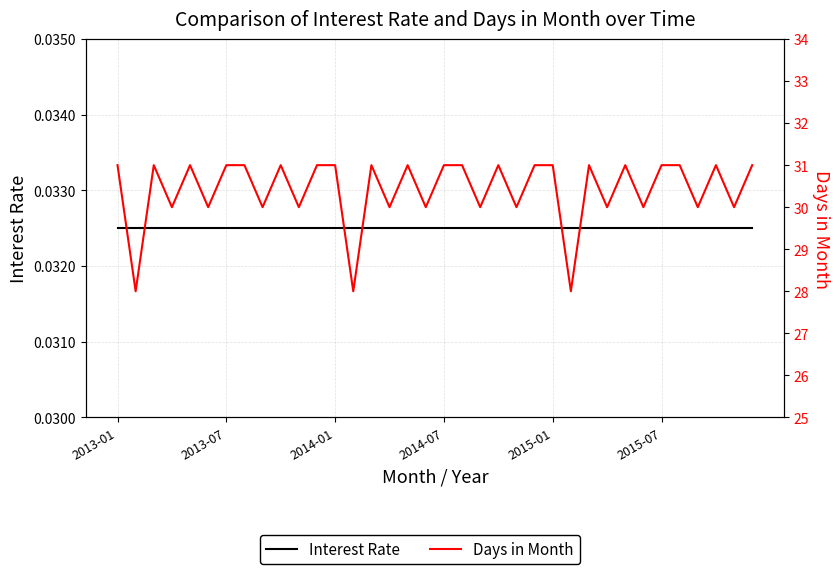

Rank the series by their maximum value, from lowest to highest.

Interest Rate, Days in Month